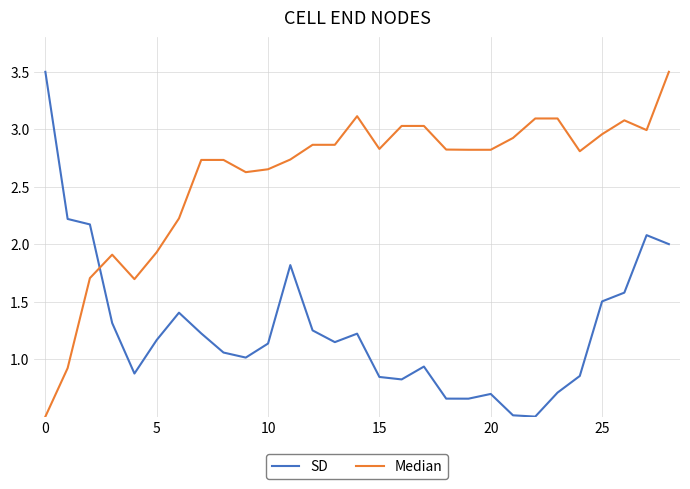

What is the minimum value shown in the chart?

0.5